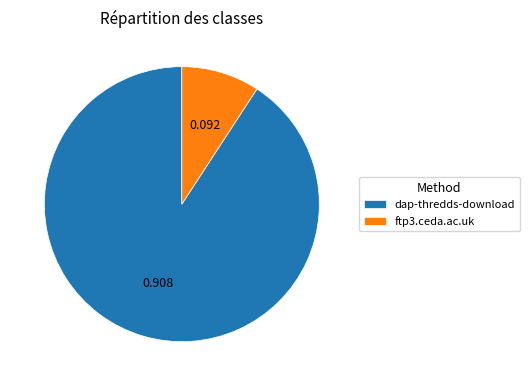

Does ftp3.ceda.ac.uk represent more than half of the total?

No